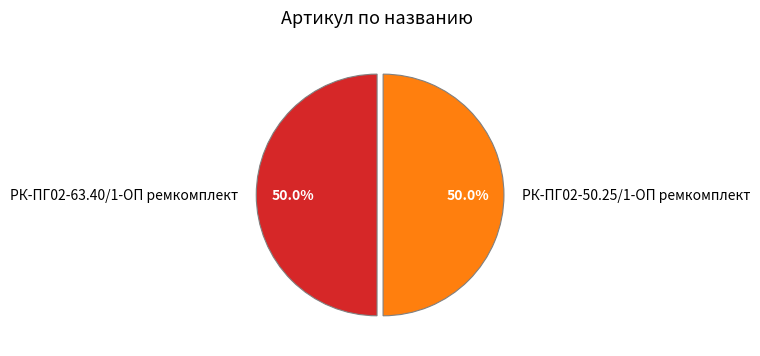

True or false: РК-ПГ02-63.40/1-ОП ремкомплект accounts for 63% of the total.

False